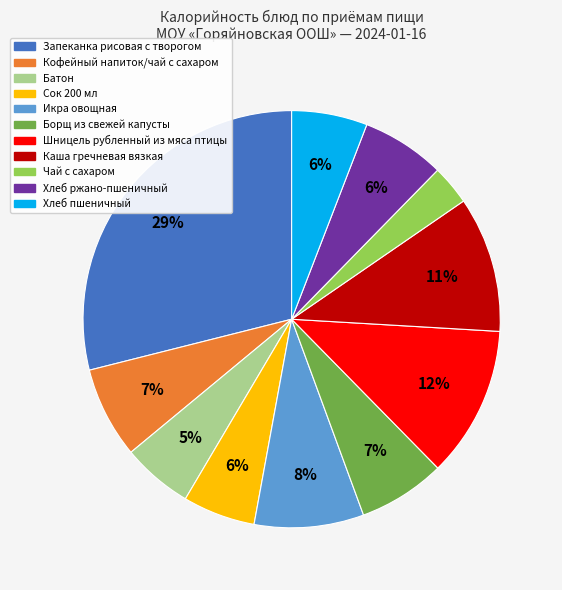

To the nearest percent, what is the average slice percentage?

9%